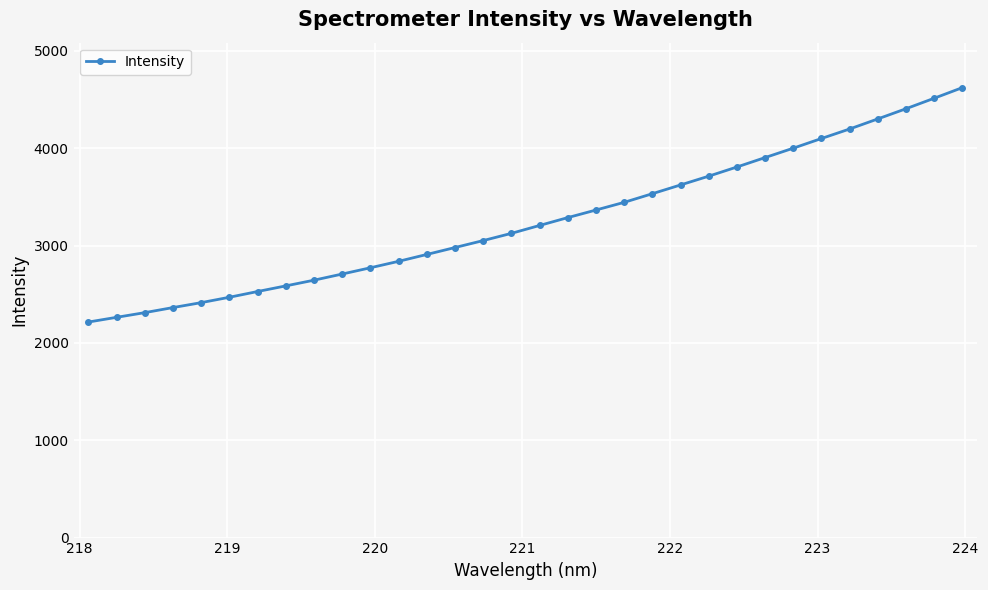

What is the value of the 29th point from the left?

4302.0